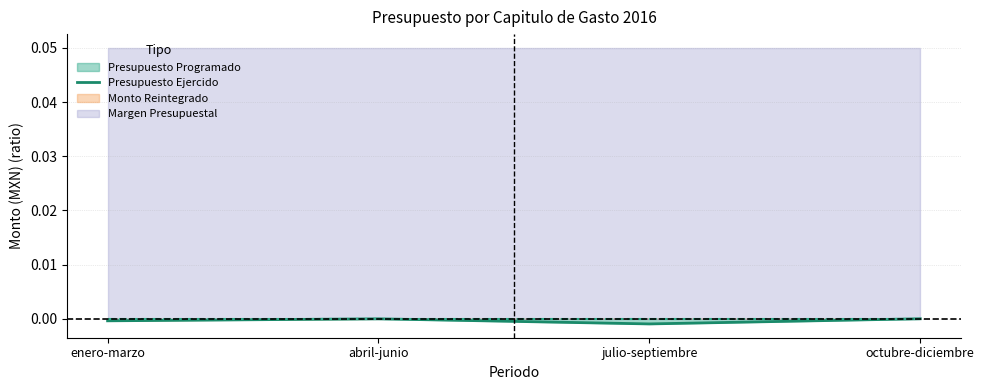

How many points are higher than both their immediate neighbors (excluding endpoints)?

1